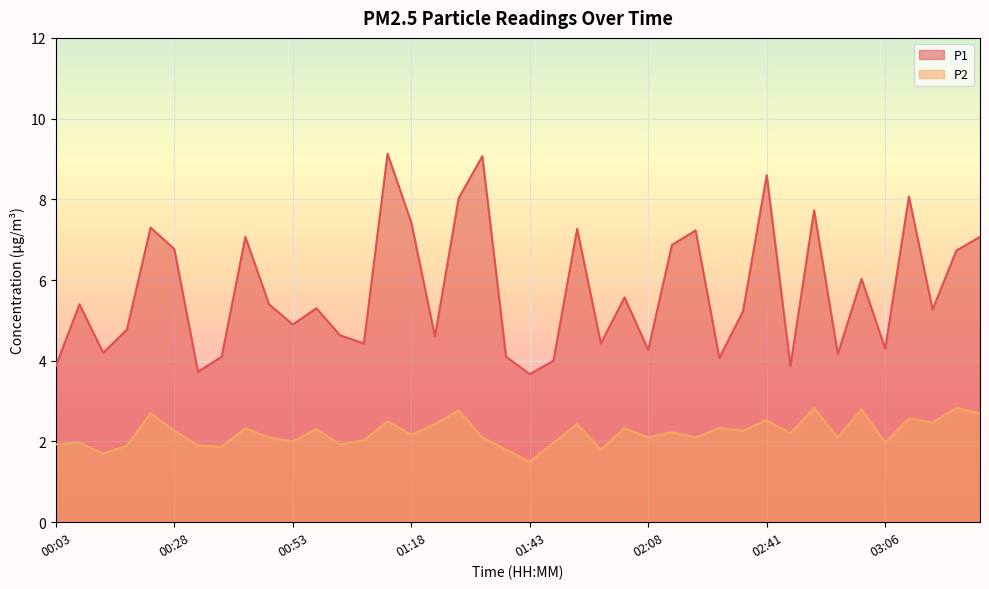

What is the label of the 18th point from the left?

01:28